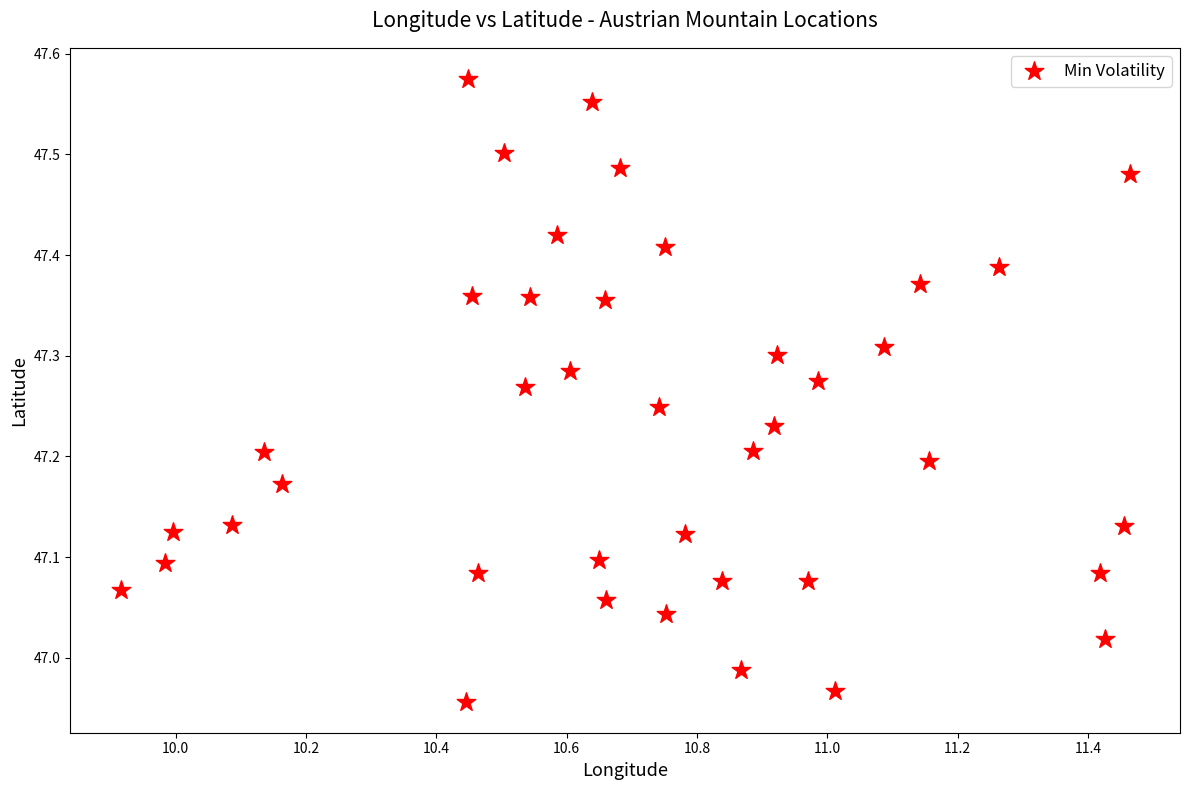

What is the range of Y values (max minus min)?

0.6